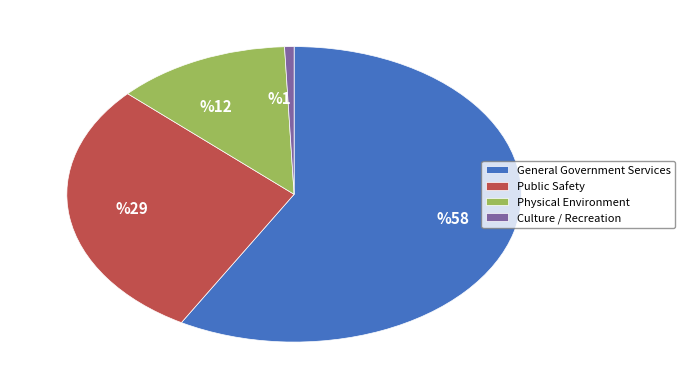

What is the majority slice?

General Government Services